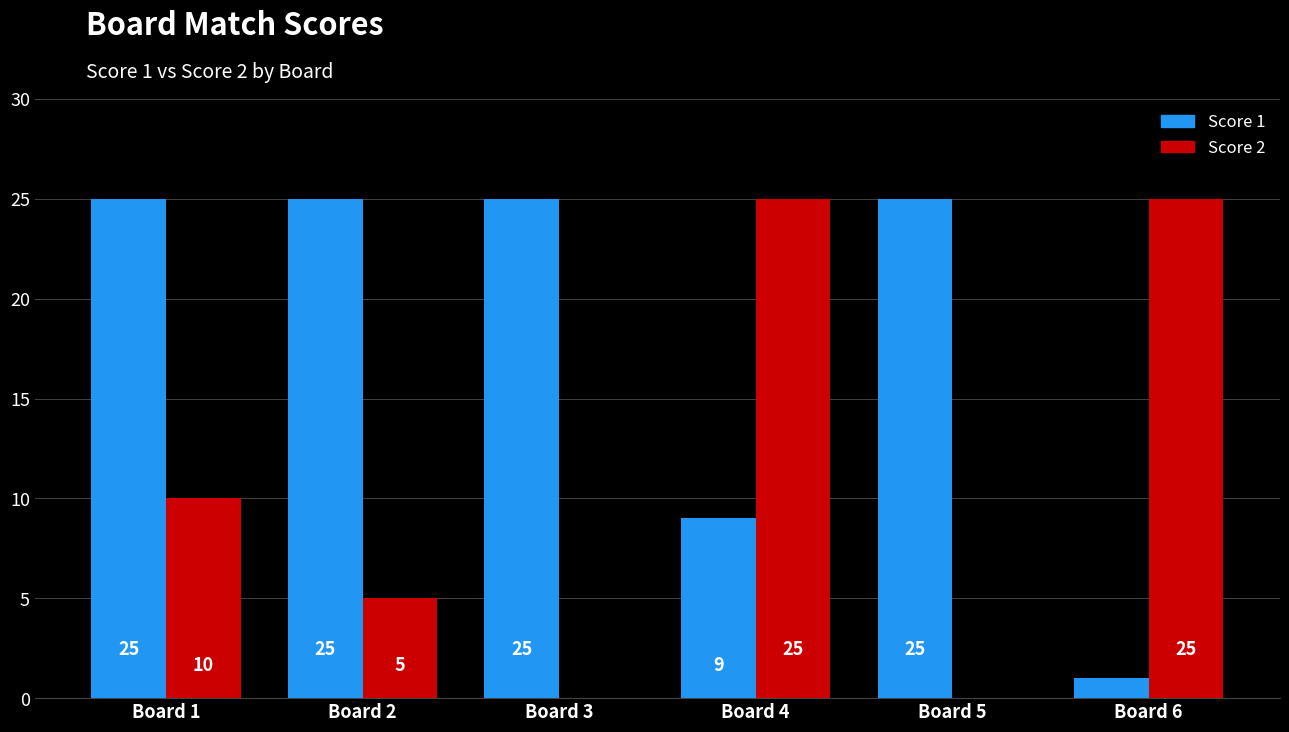

Are the bars grouped side by side (vs. stacked)?

Yes